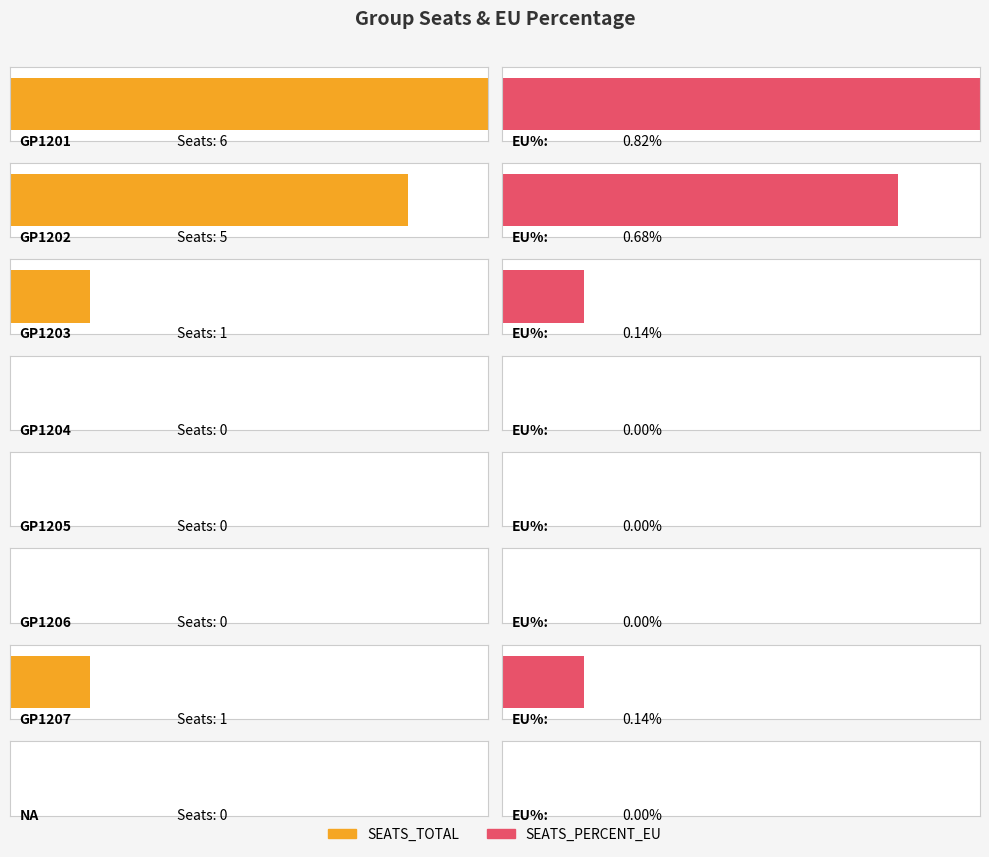

Between GP1201 and NA, which series saw the biggest shift?

SEATS_TOTAL